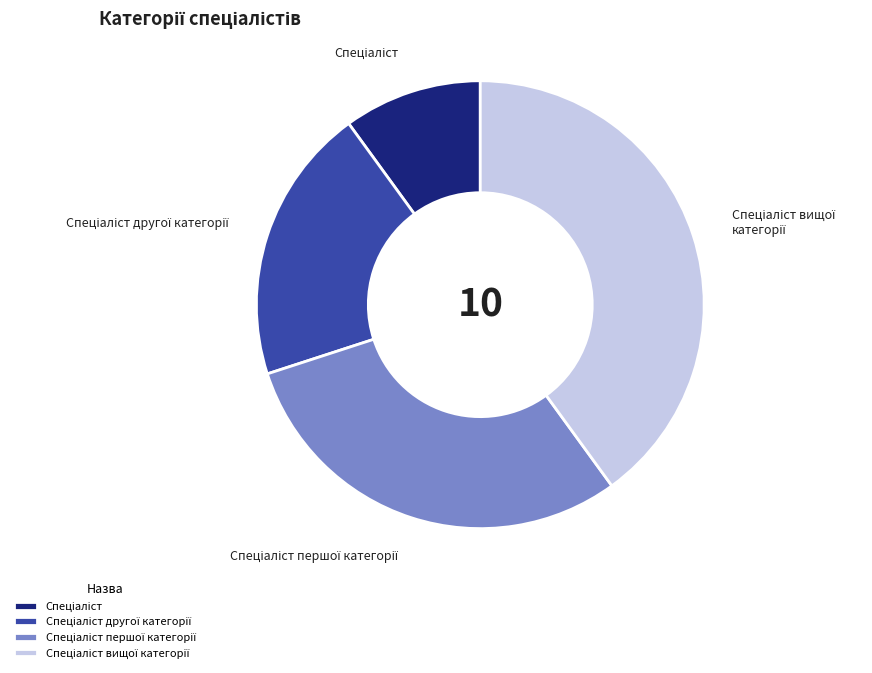

Does any single category account for the majority?

No